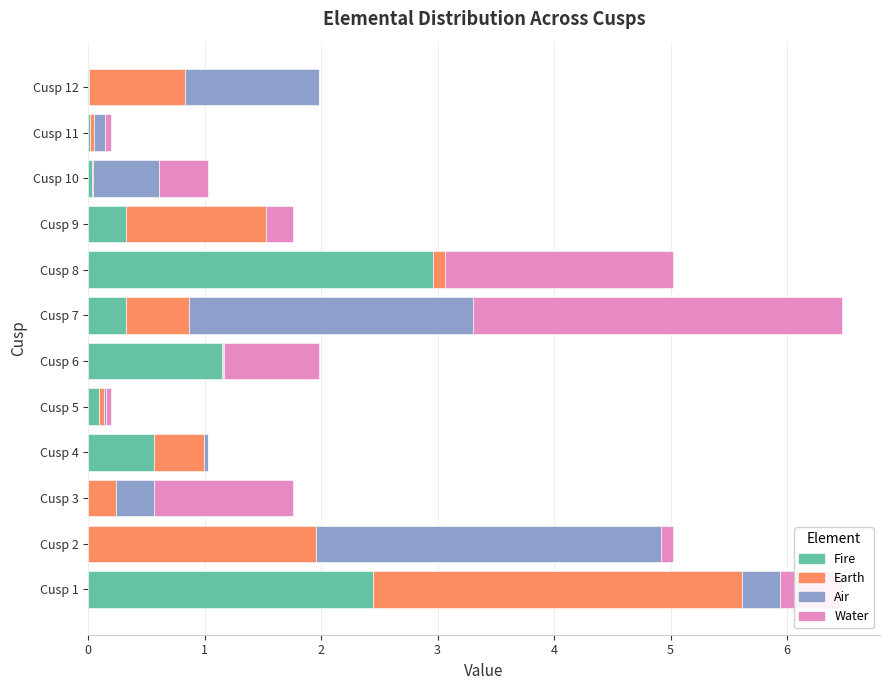

Where is Fire nearest to the value 1?

Cusp 6